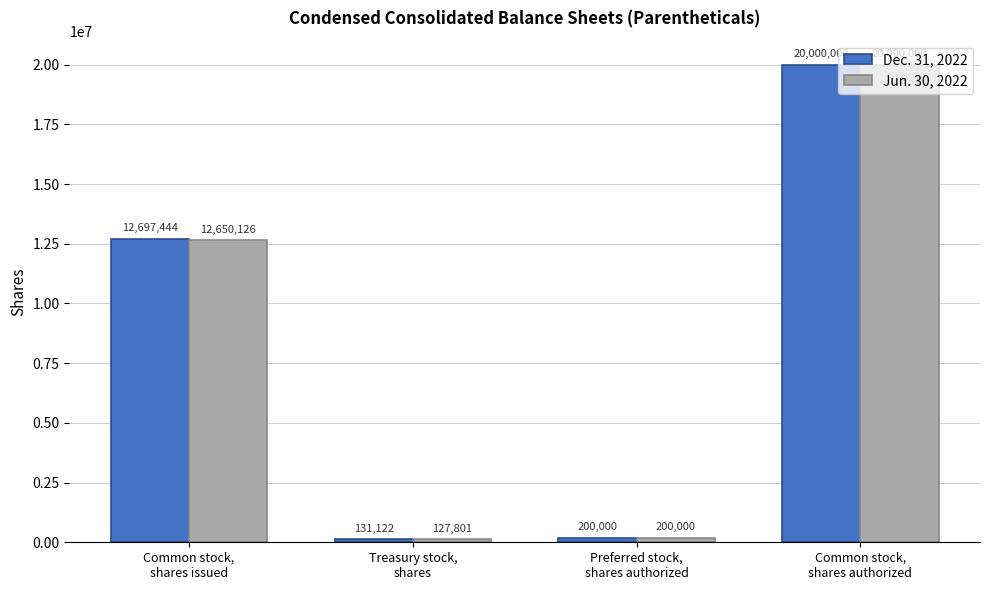

At which category is the sum across all series the highest?

Common stock,
shares authorized